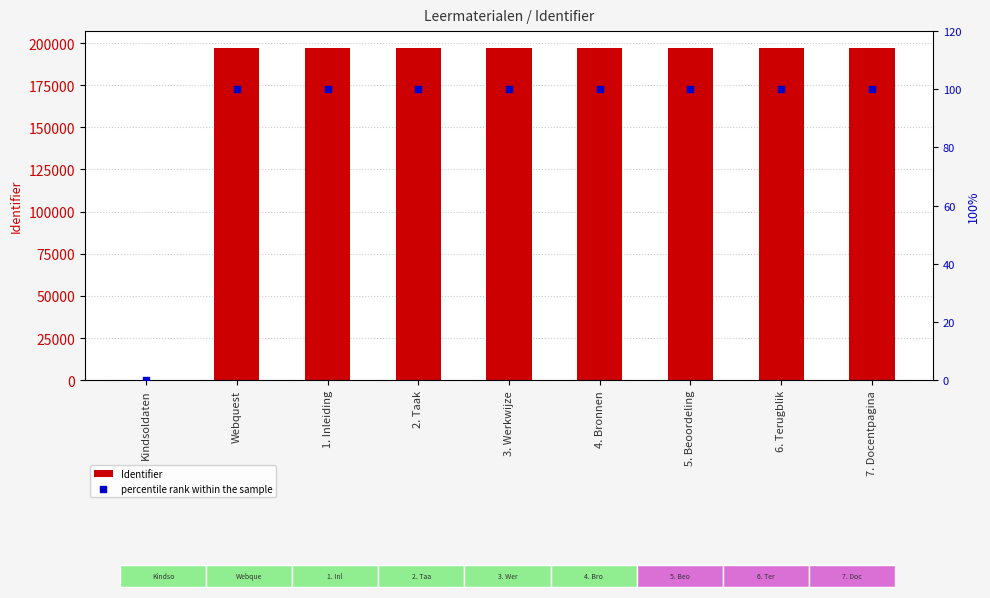

Which series reaches the minimum Y coordinate?

Identifier